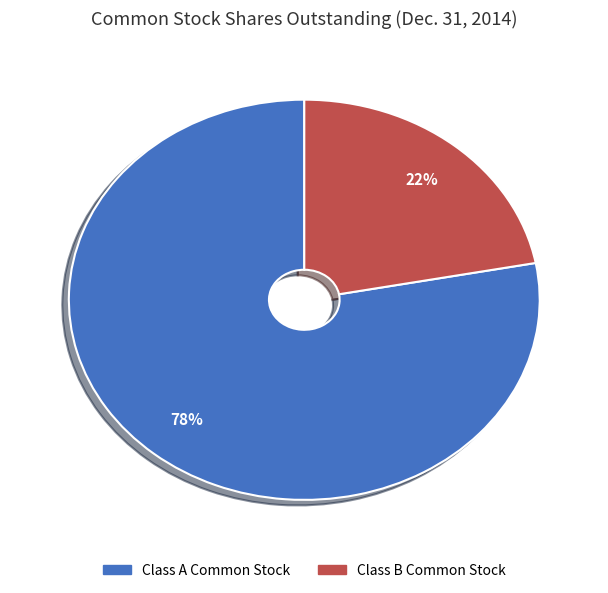

To the nearest percent, what is the average slice percentage?

50%